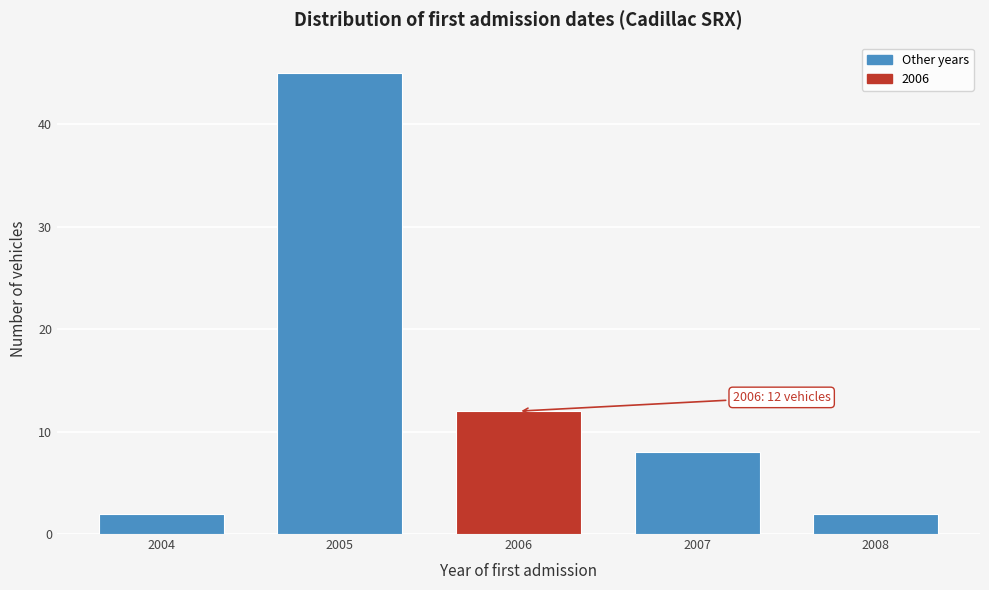

Reading right to left, transcribe all the data shown in this chart.

2008=2	2007=8	2006=12	2005=45	2004=2